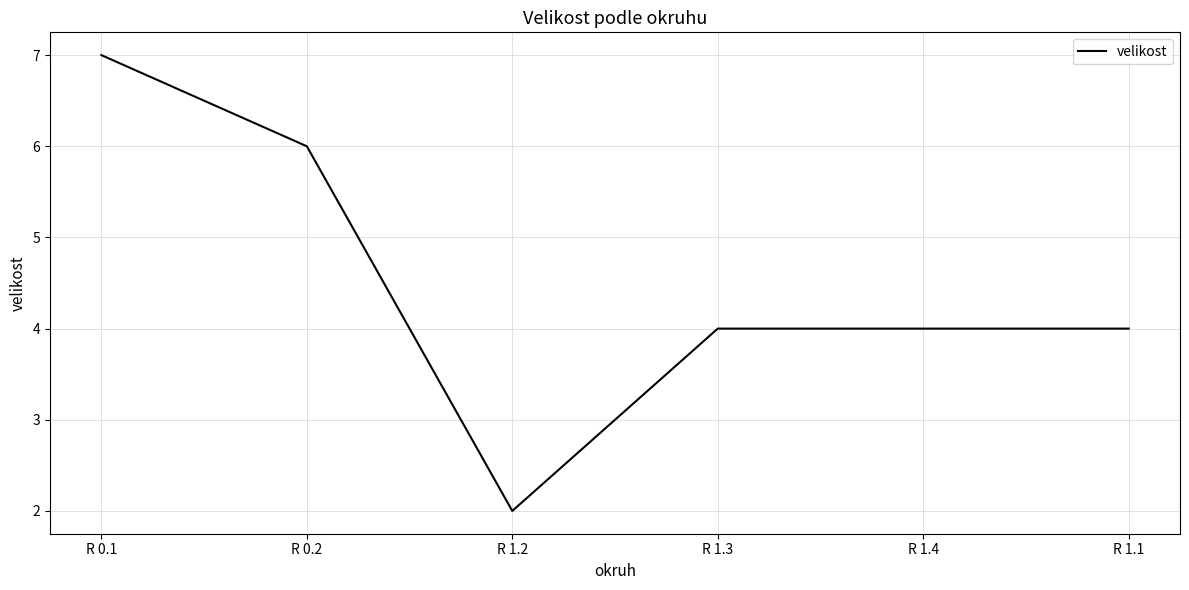

The value at R 1.1 is 4. True or false?

True